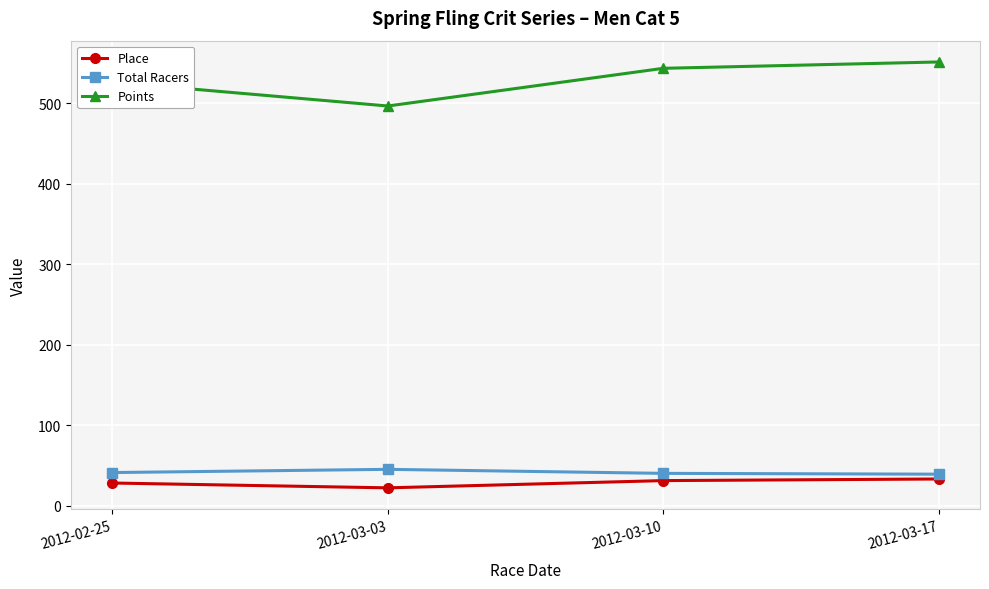

Which series has the largest range (max minus min)?

Points